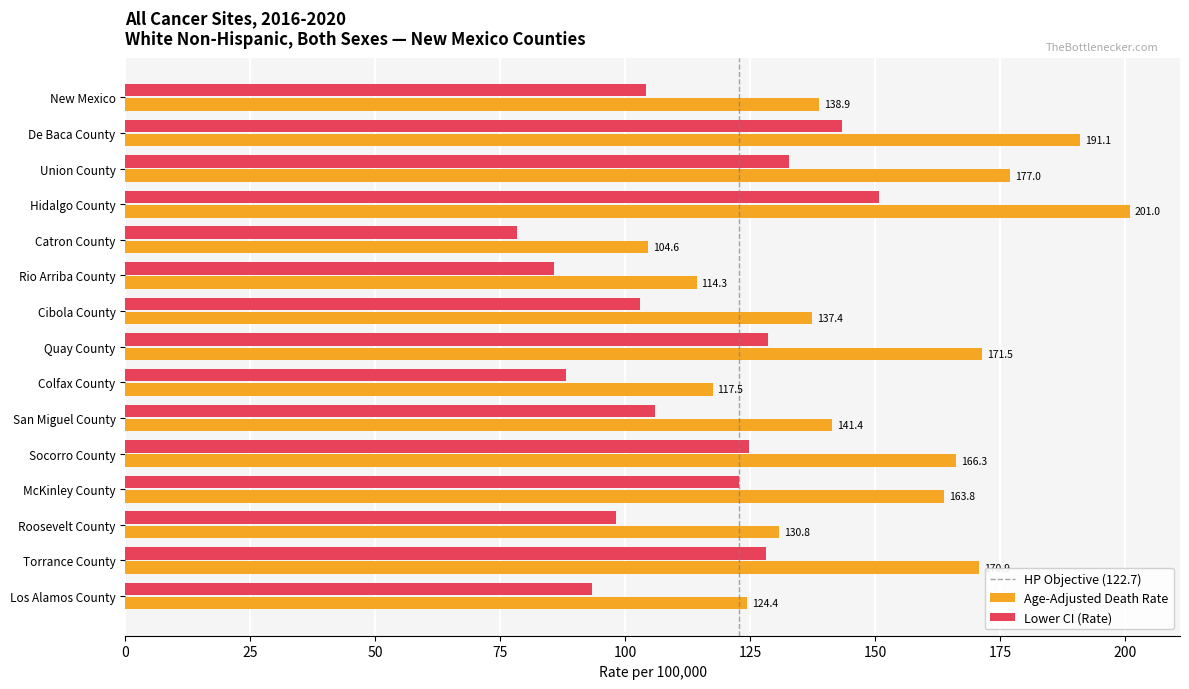

Which series has the widest spread of values?

Age-Adjusted Death Rate